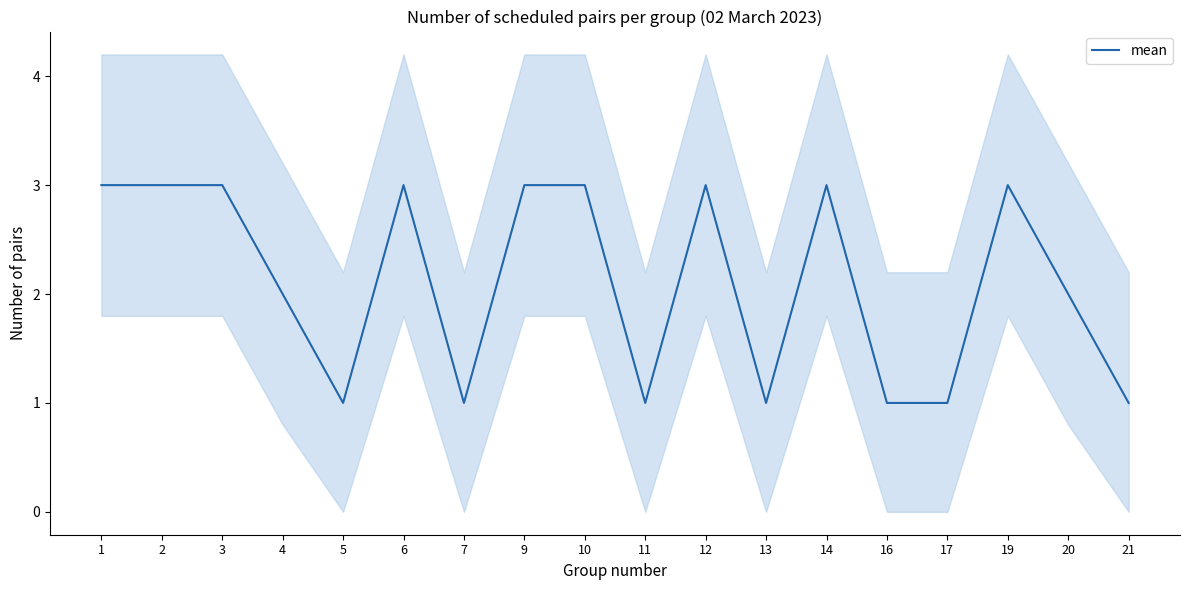

Does the chart have visible grid lines?

No